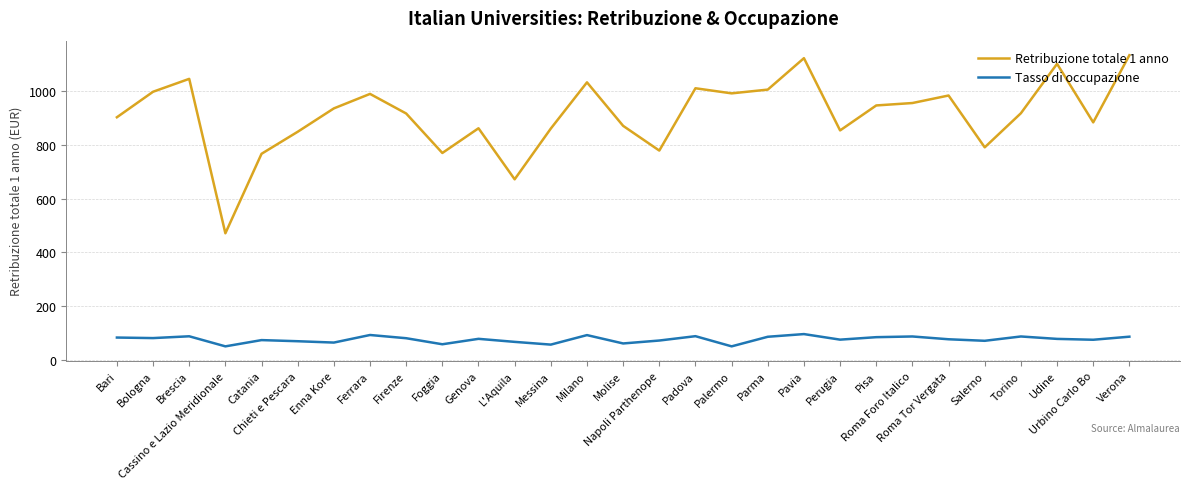

How many lines are shown in the chart?

2